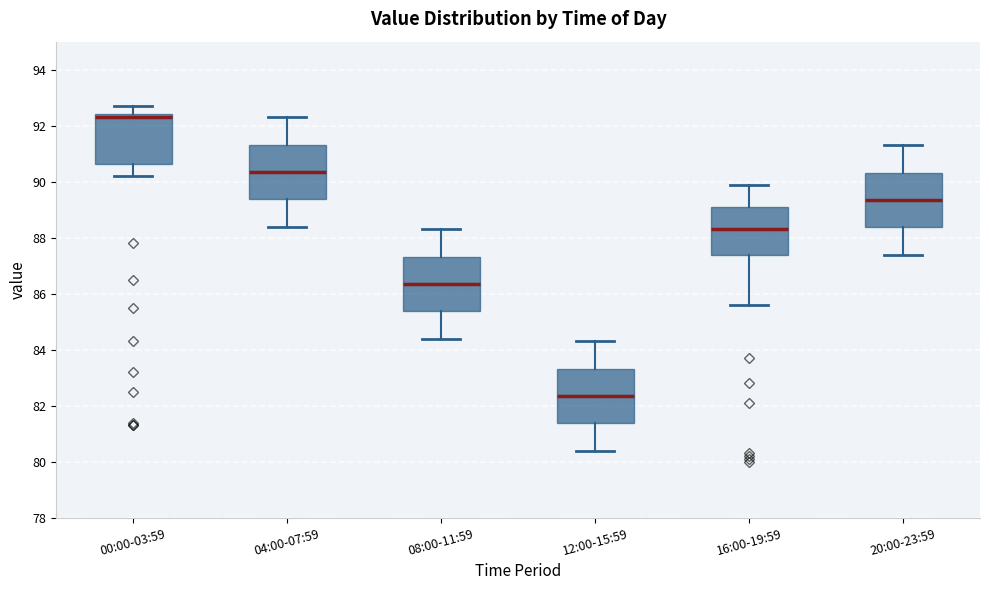

Reading left to right, read every box against the y-axis: the position of its median line, the range the box covers, and the ends of its whiskers. The values are not printed on the chart, so give them approximately, as read against the axis.

00:00-03:59: median 92.4 (just below the box's upper edge), box 90.6 to 92.4, whiskers 90.2 to 92.8
04:00-07:59: median 90.4, box 89.4 to 91.4, whiskers 88.4 to 92.4
08:00-11:59: median 86.4, box 85.4 to 87.4, whiskers 84.4 to 88.4
12:00-15:59: median 82.4, box 81.4 to 83.4, whiskers 80.4 to 84.4
16:00-19:59: median 88.4, box 87.4 to 89.2, whiskers 85.6 to 90.0
20:00-23:59: median 89.4, box 88.4 to 90.4, whiskers 87.4 to 91.4